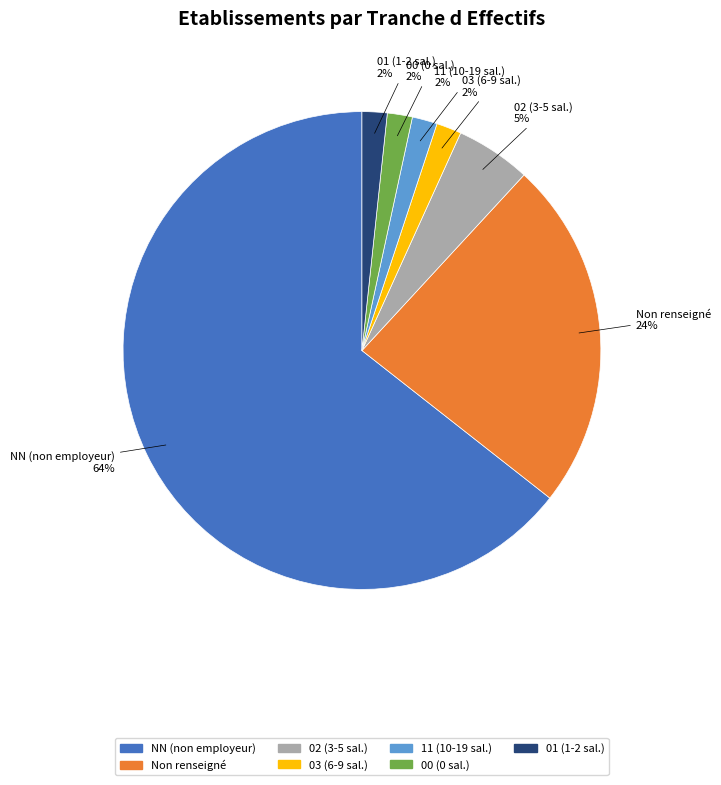

Does any single category account for the majority?

Yes